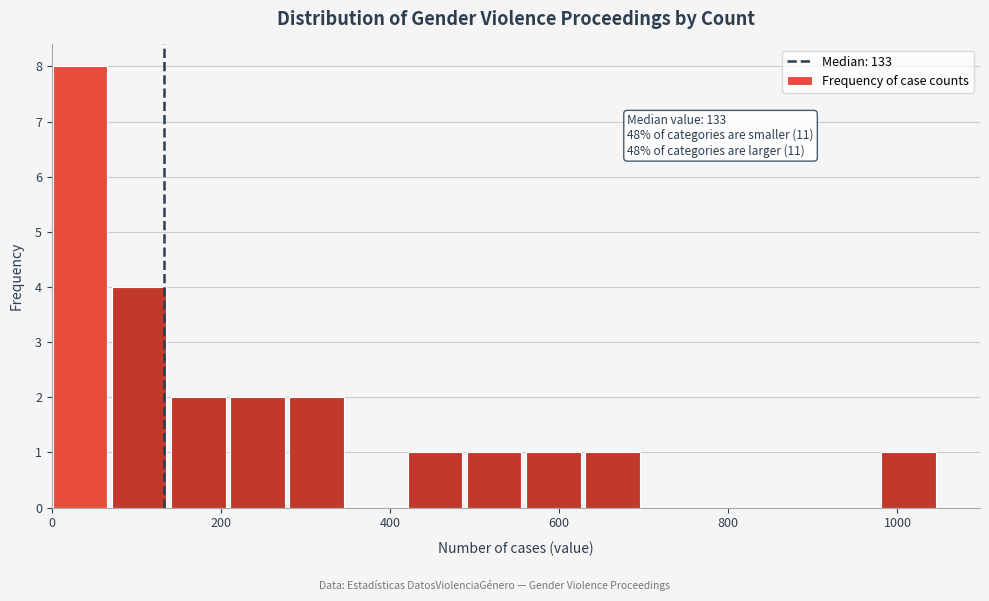

Read against the x-axis, roughly where is the centre of the tallest bar?

40